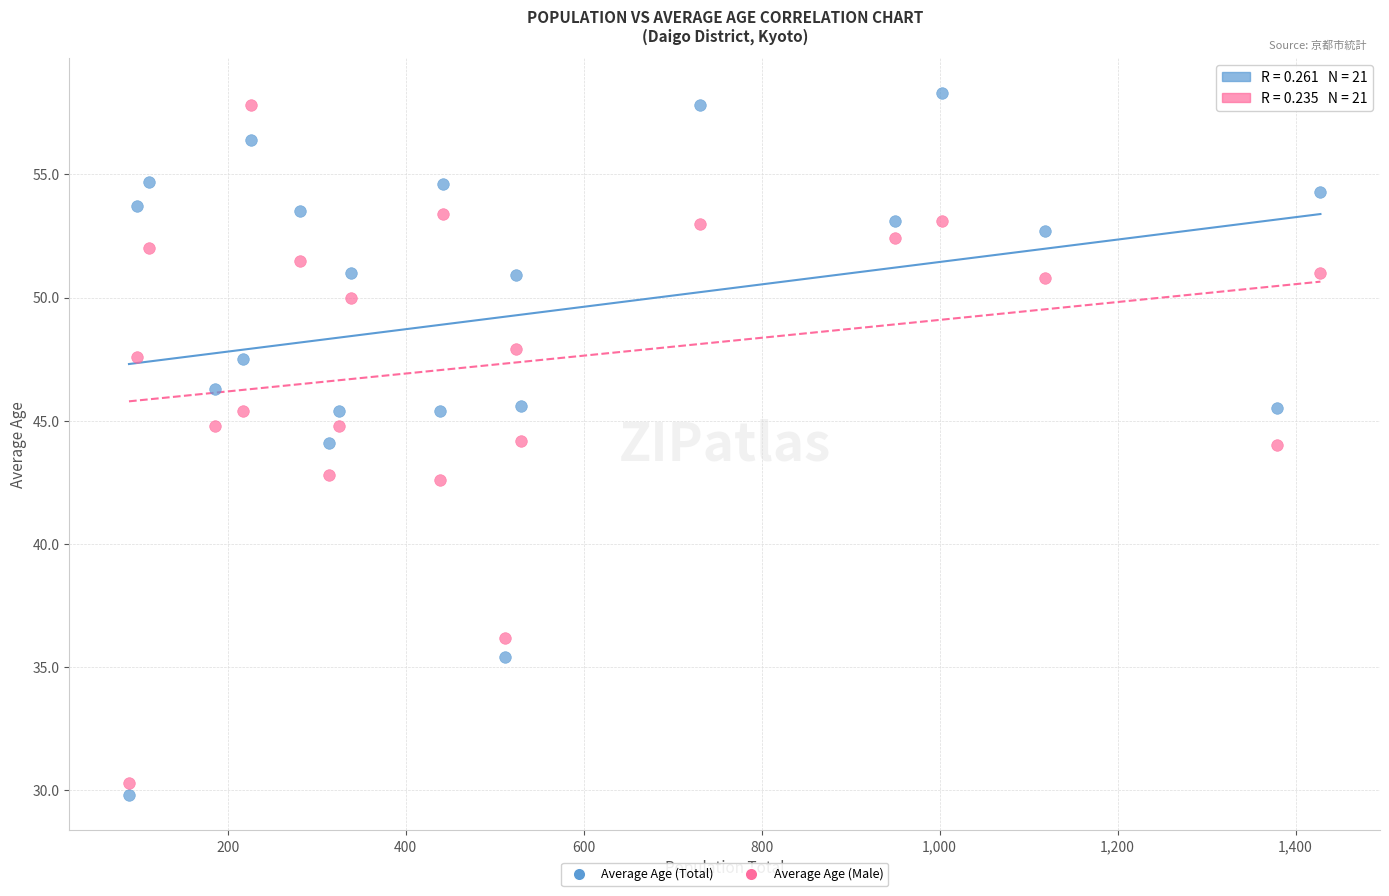

Which series contains the lowest Y value?

Average Age (Total)